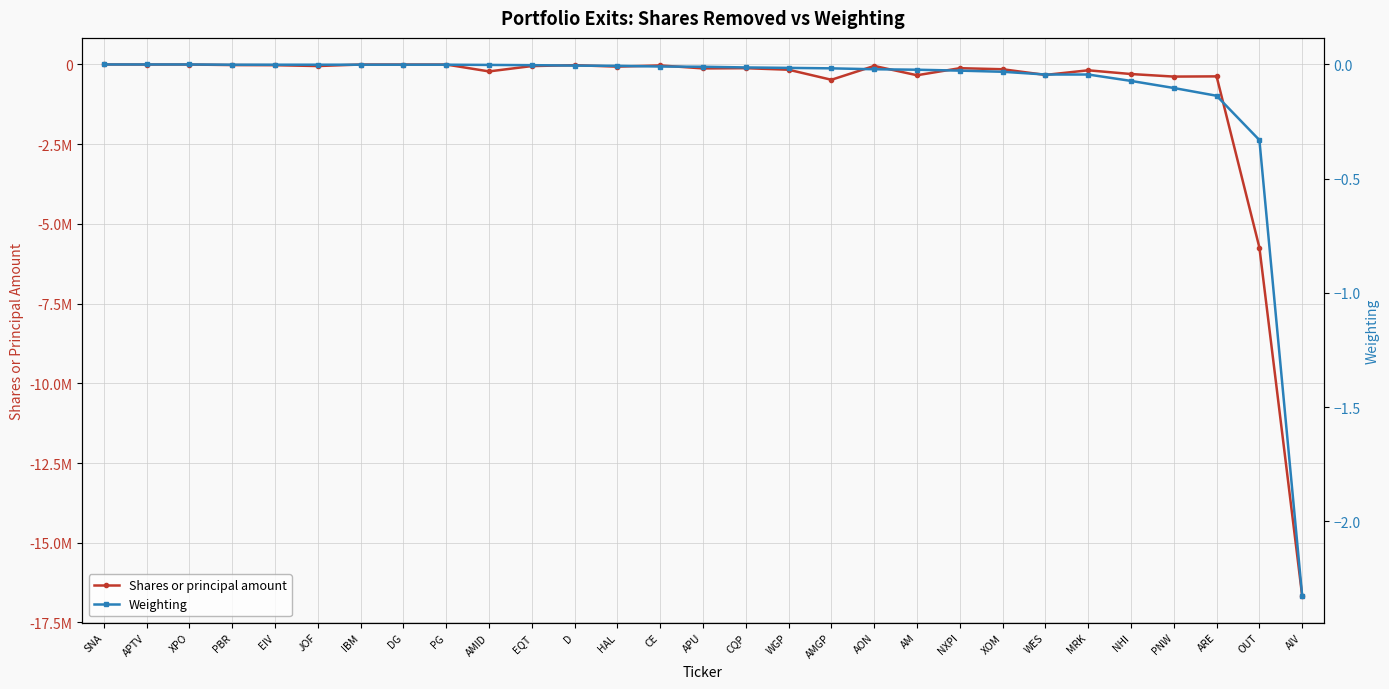

Which series has the largest total across all categories?

Weighting